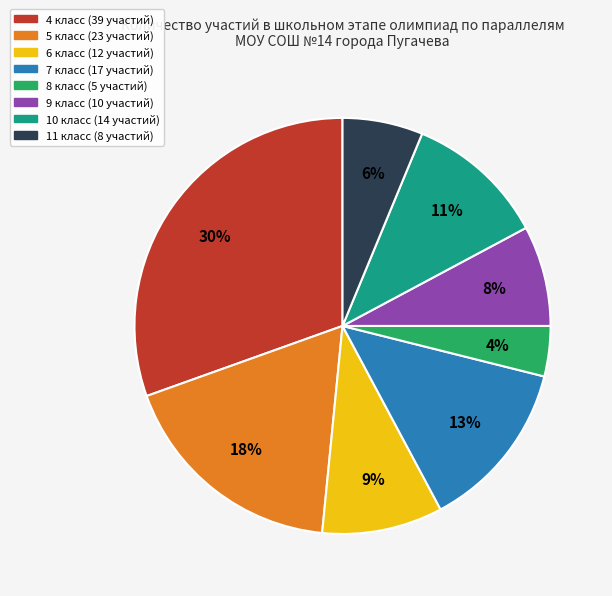

Which has a higher value, 7 класс or 11 класс?

7 класс